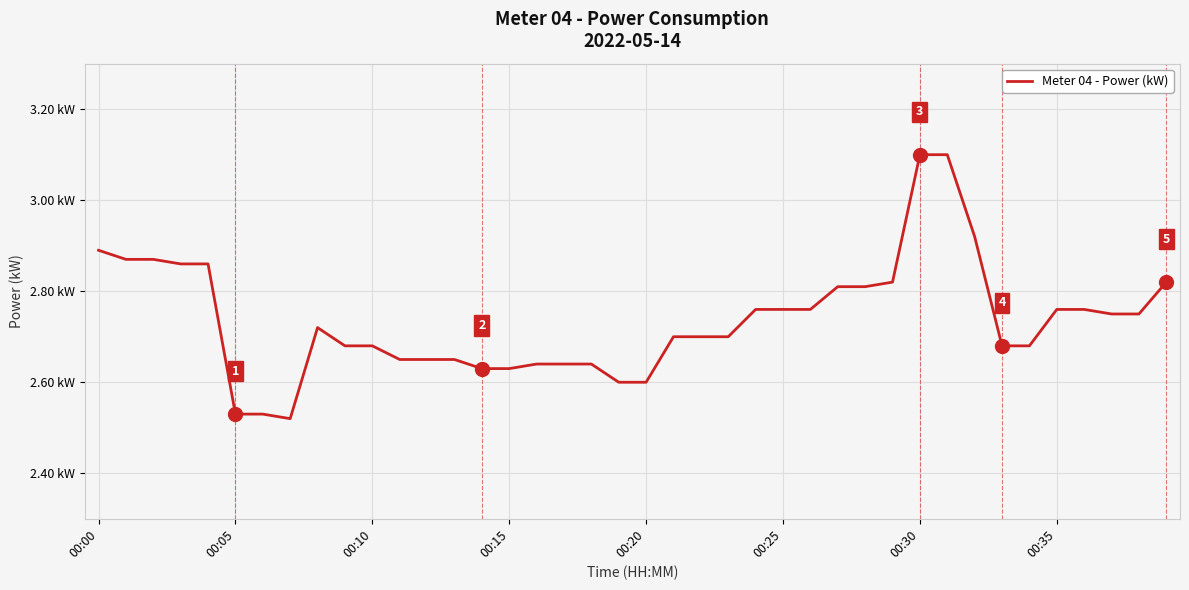

What is the difference between the second highest and minimum values?

0.6